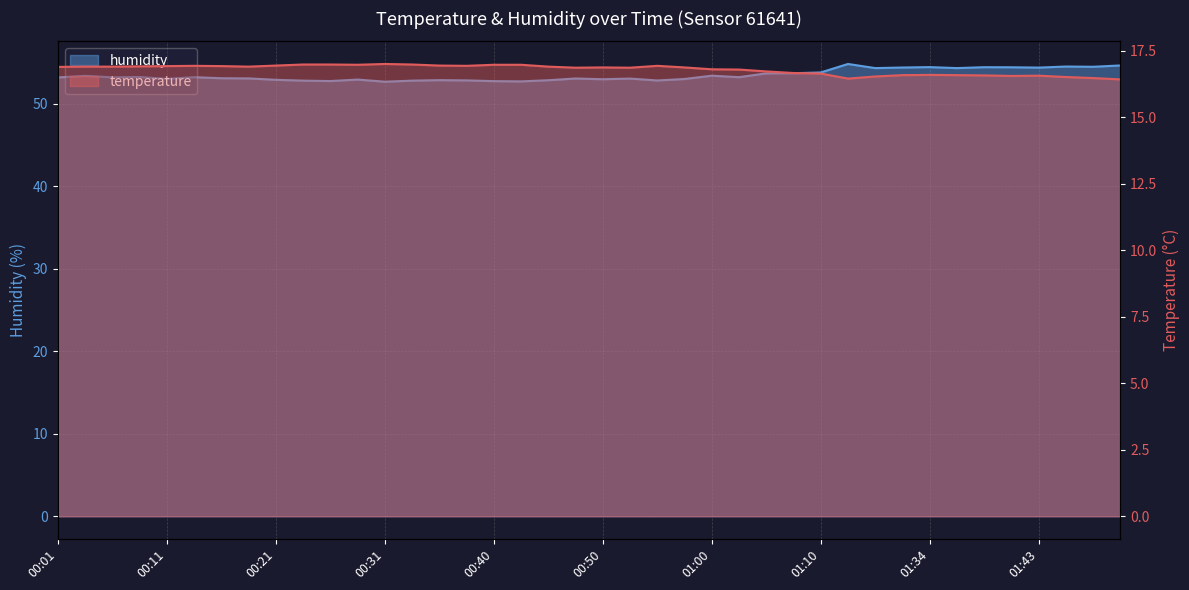

At how many categories does at least one series exceed 33?

40